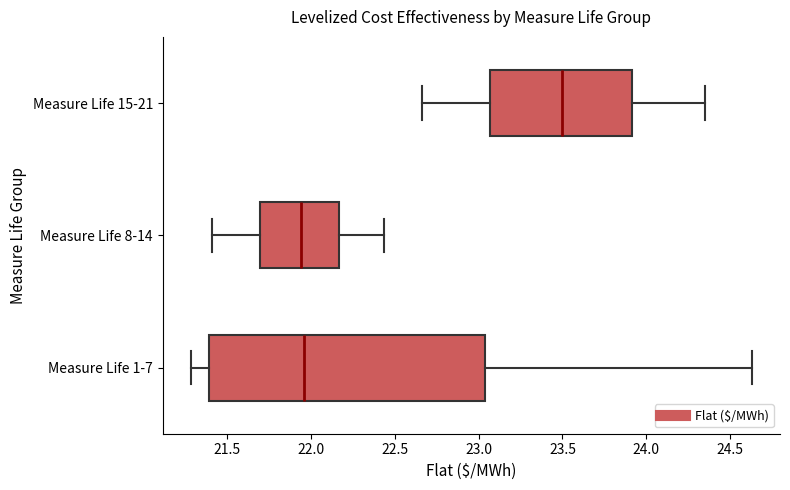

Which box is the widest, from its left edge to its right edge?

Measure Life 1-7